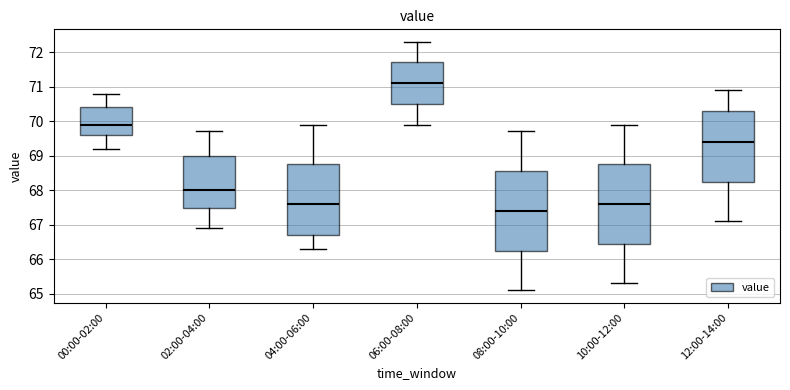

Where does the upper whisker of the box for 12:00-14:00 end on the y-axis? The values are not printed on the chart, so give them approximately, as read against the axis.

70.9